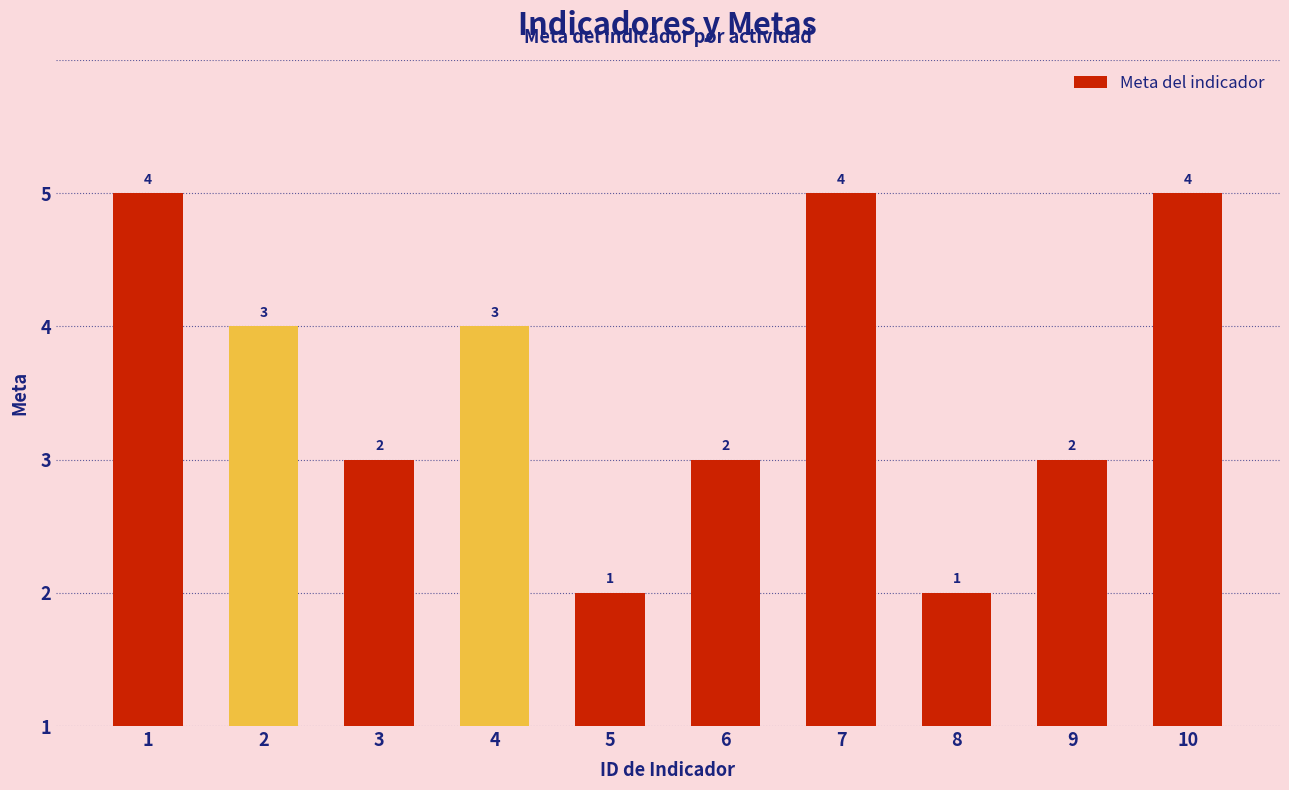

Which category has the highest value across all series?

1